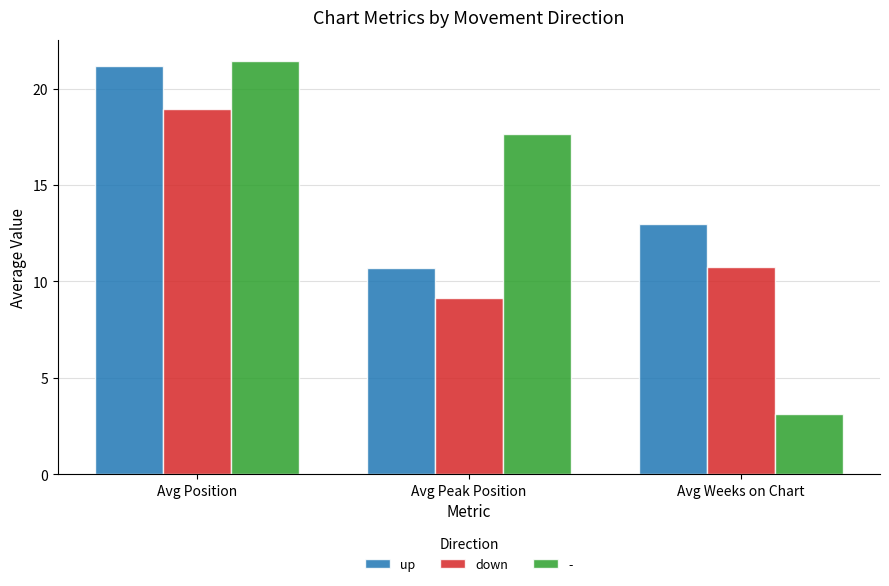

What position from the left is Avg Peak Position?

2